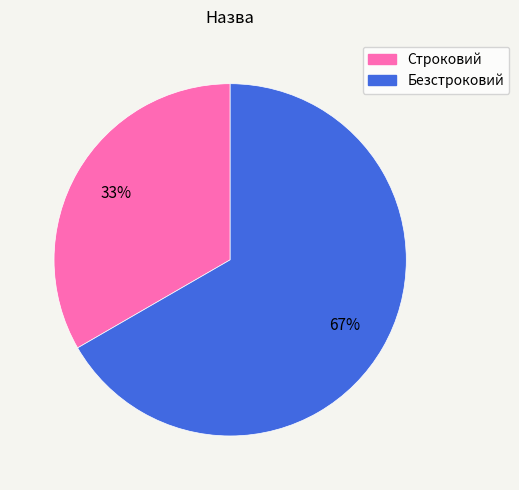

Rank the categories by value from highest to lowest.

Безстроковий, Строковий